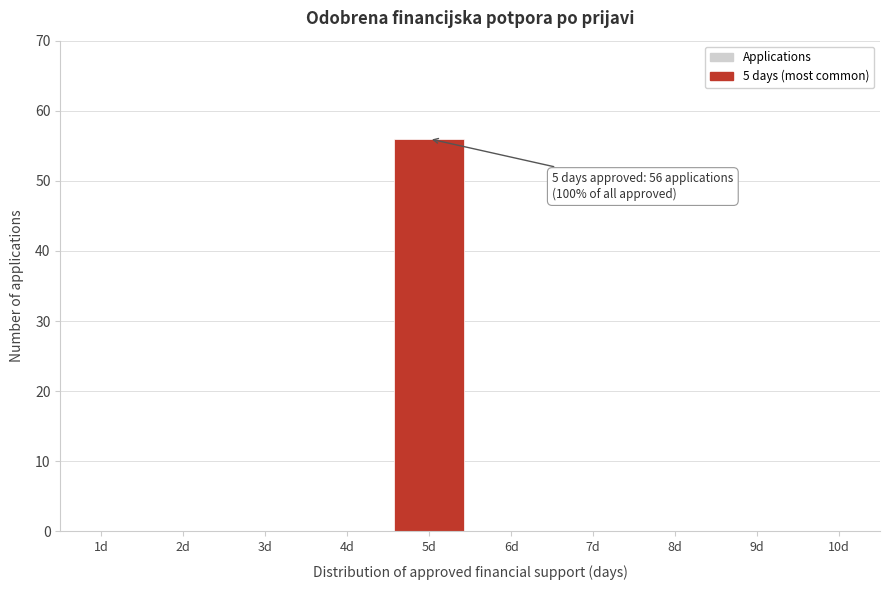

Over which range of the x-axis is the bar tallest?

4.5 to 5.5